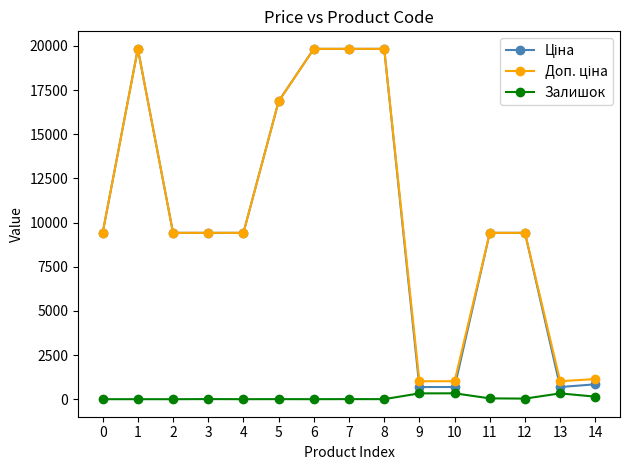

What is the value of the Залишок point at the 13th from the left?

34.0